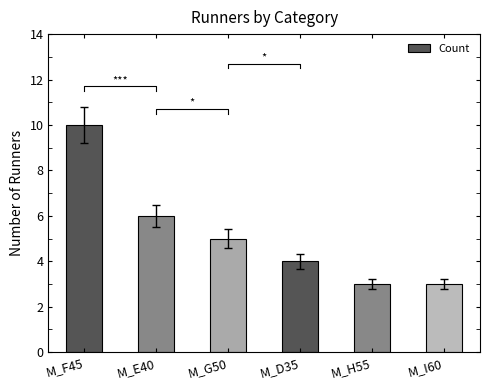

List the labels in order of value, largest first.

M_F45, M_E40, M_G50, M_D35, M_H55, M_I60